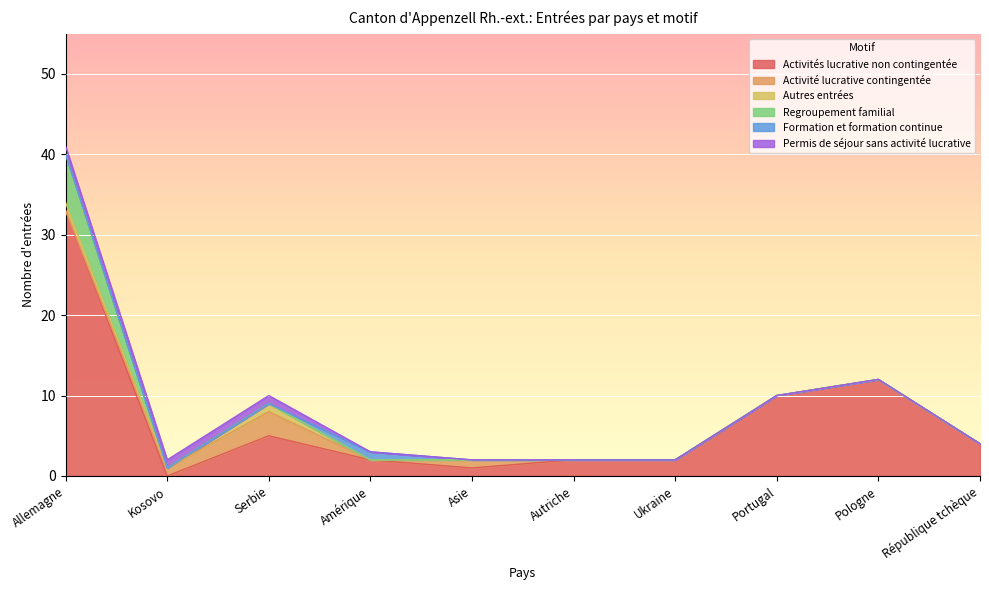

Which has a higher value, République tchèque or Amérique?

République tchèque